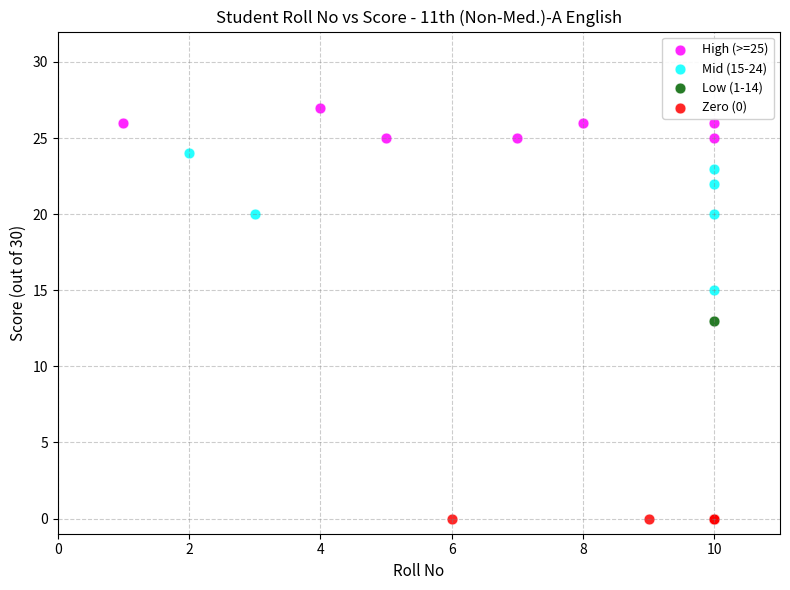

What are all the series names shown in the legend?

High (>=25), Mid (15-24), Low (1-14), Zero (0)